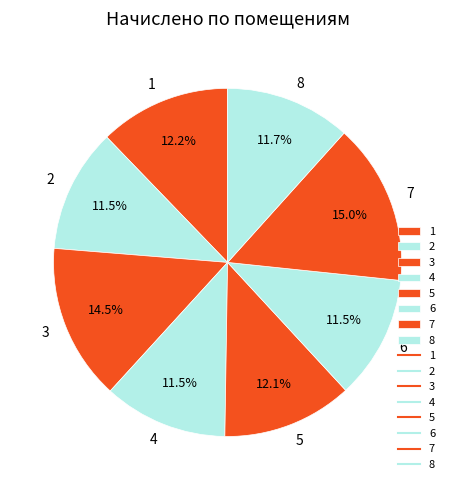

Does any single category account for the majority?

No